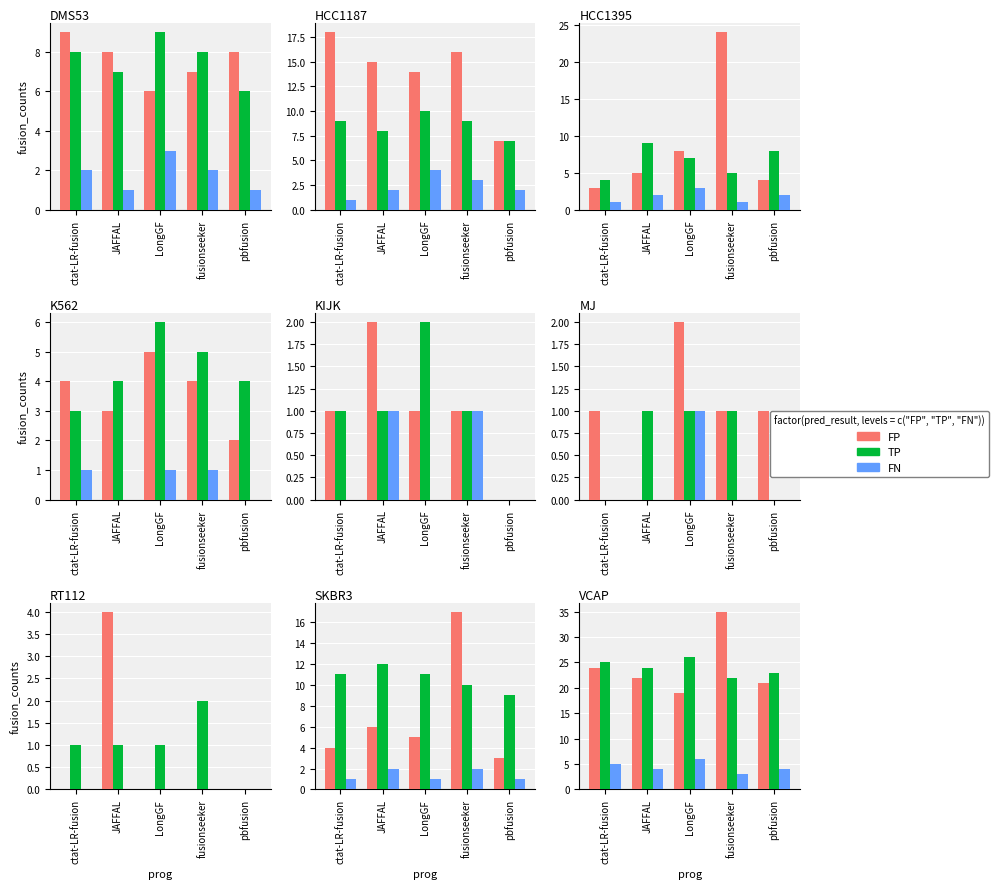

Which series has the largest total across all categories?

FP